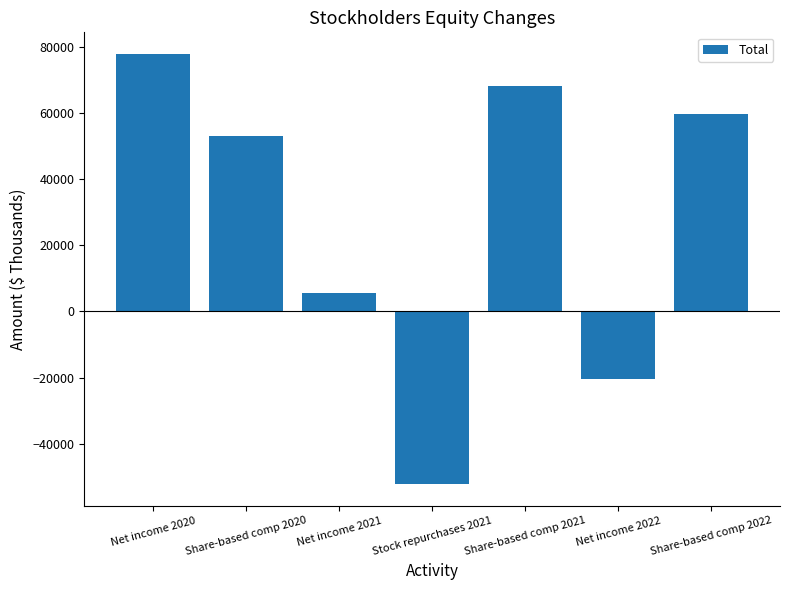

How many negative values are there?

2